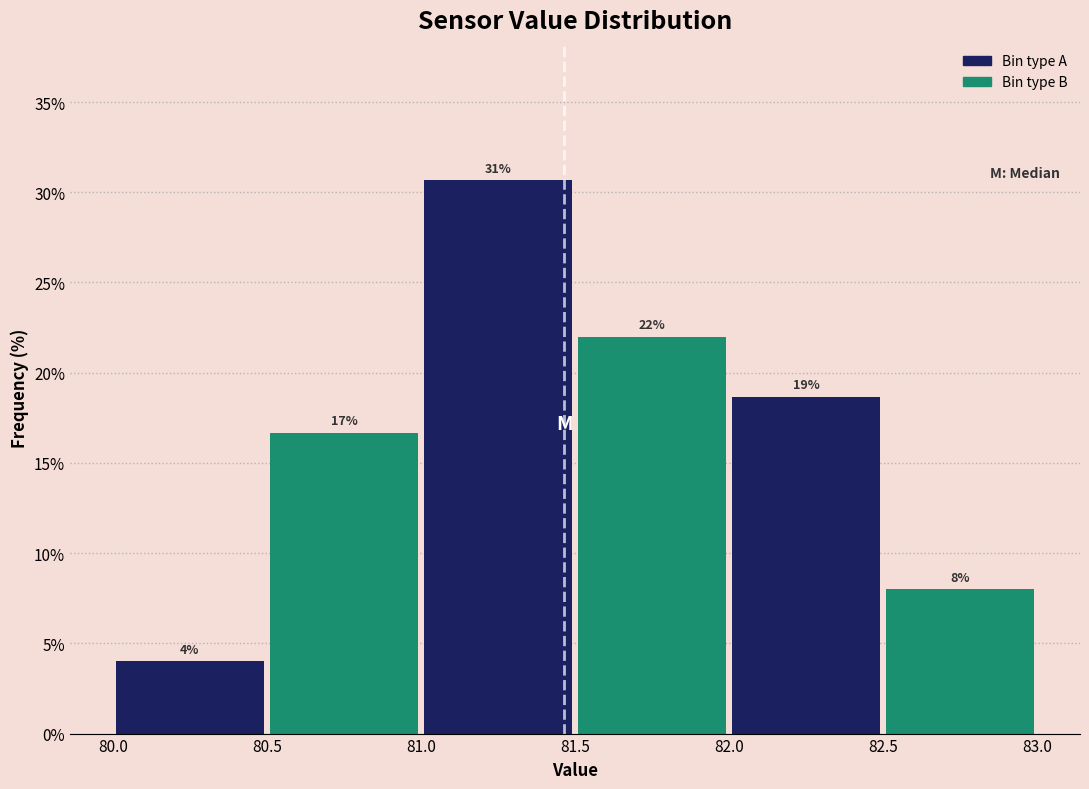

Which range on the x-axis has the tallest bar?

81.0 to 81.5